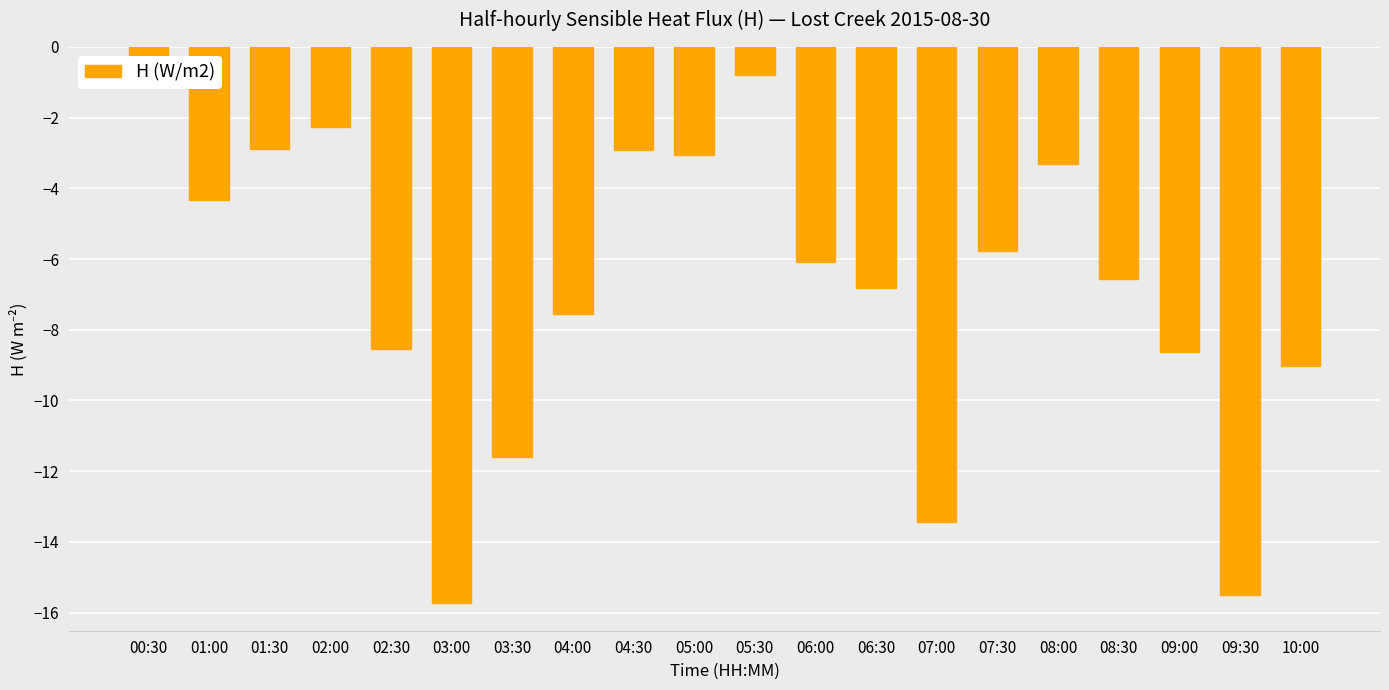

Between 03:30 and 07:30, which is larger?

07:30